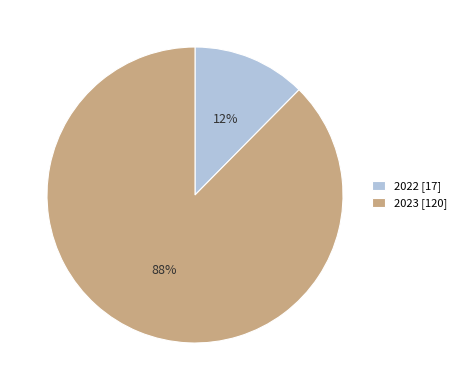

Which category has the biggest portion of the pie?

2023